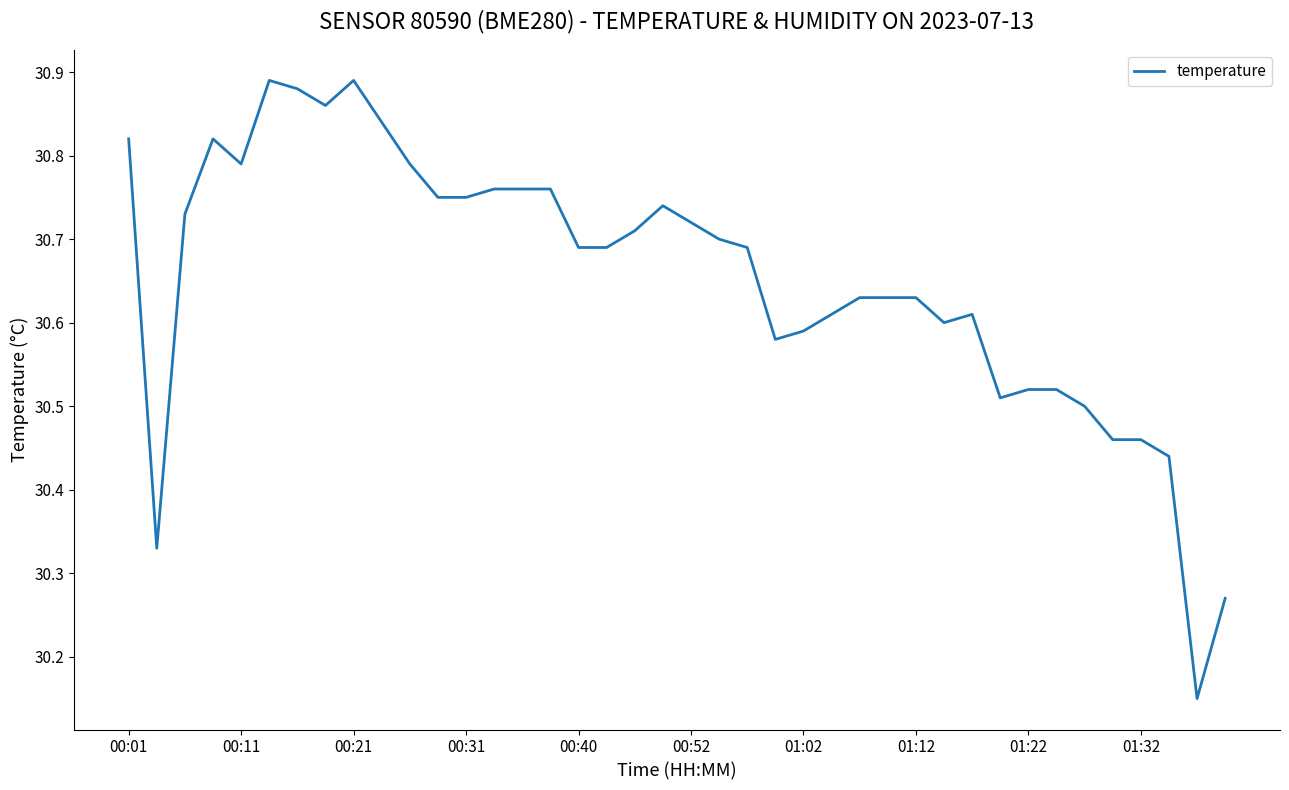

What is the difference between the maximum and minimum values?

0.7